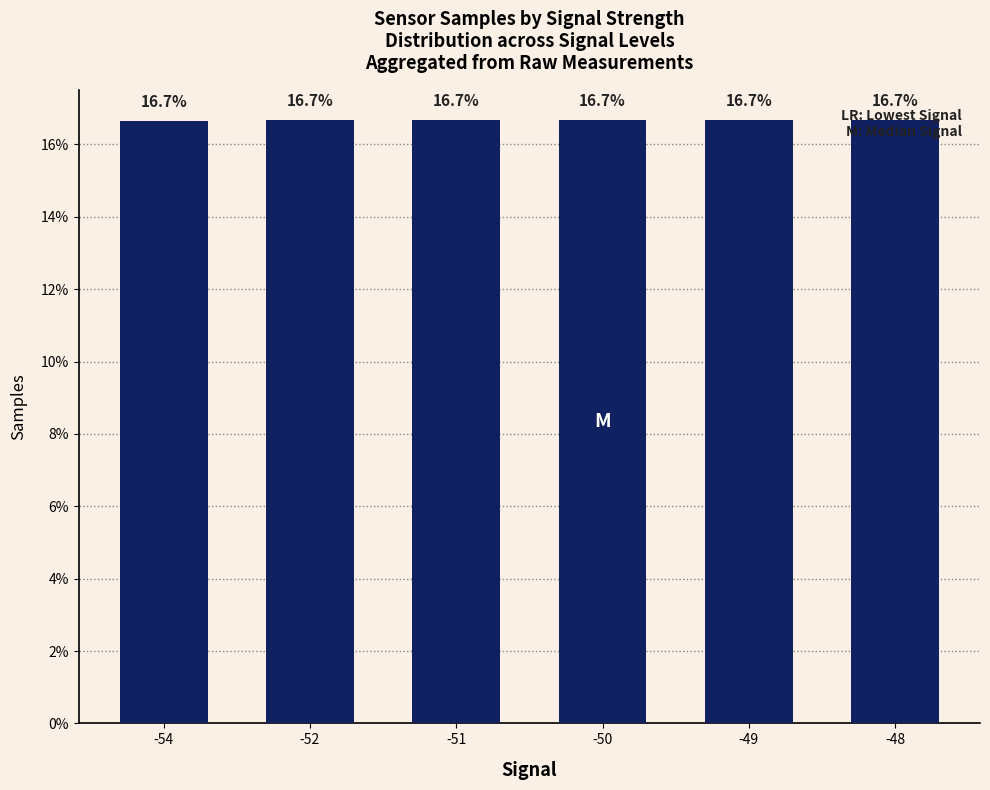

At which category does the chart reach its peak across all series?

-50